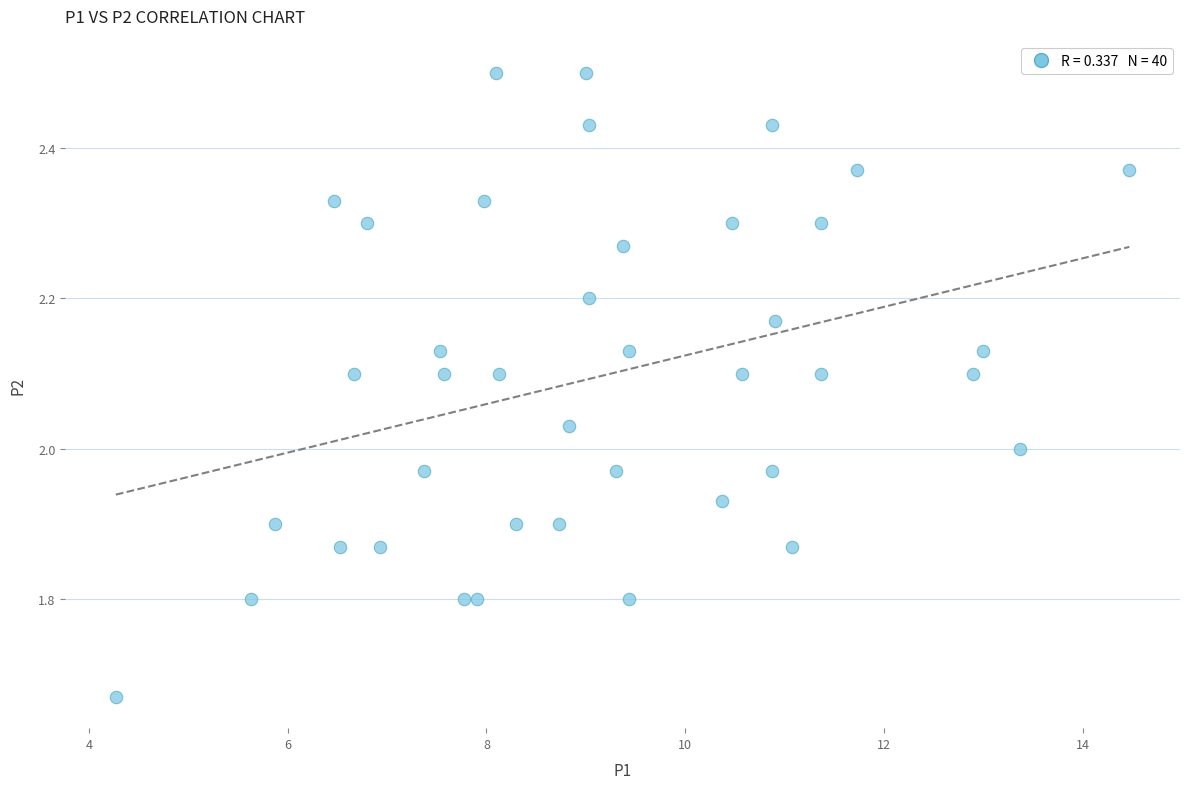

What is the range of X values (max minus min)?

10.2